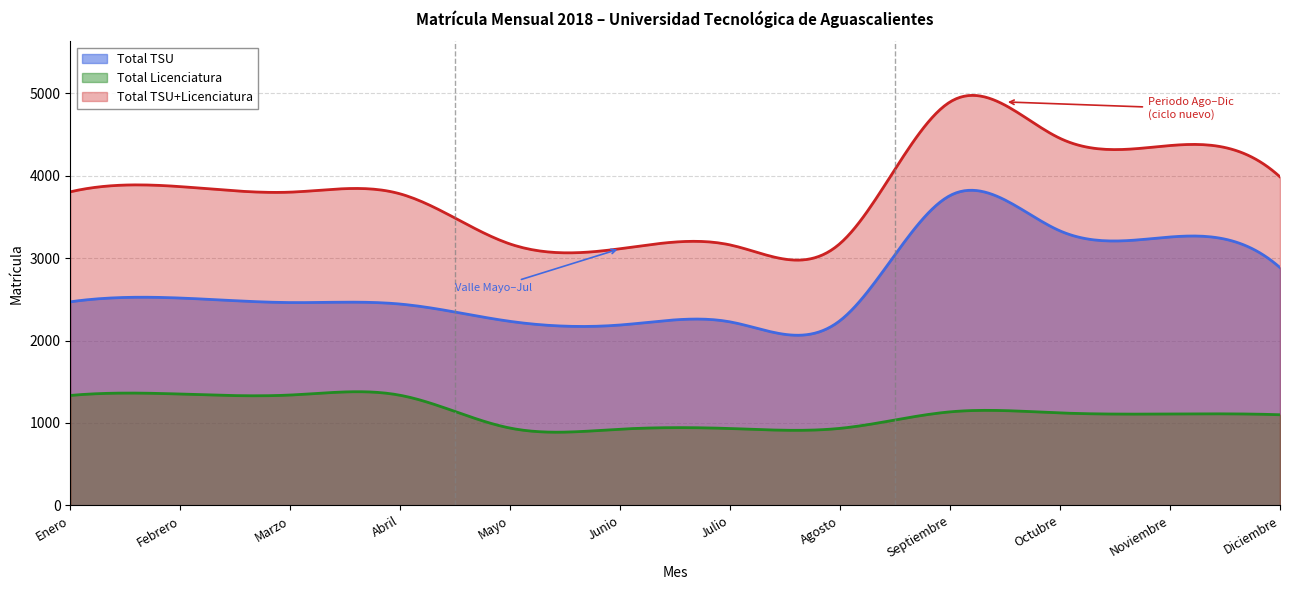

List the labels in order of Total Licenciatura value, largest first.

Febrero, Marzo, Abril, Enero, Septiembre, Octubre, Noviembre, Diciembre, Mayo, Agosto, Julio, Junio